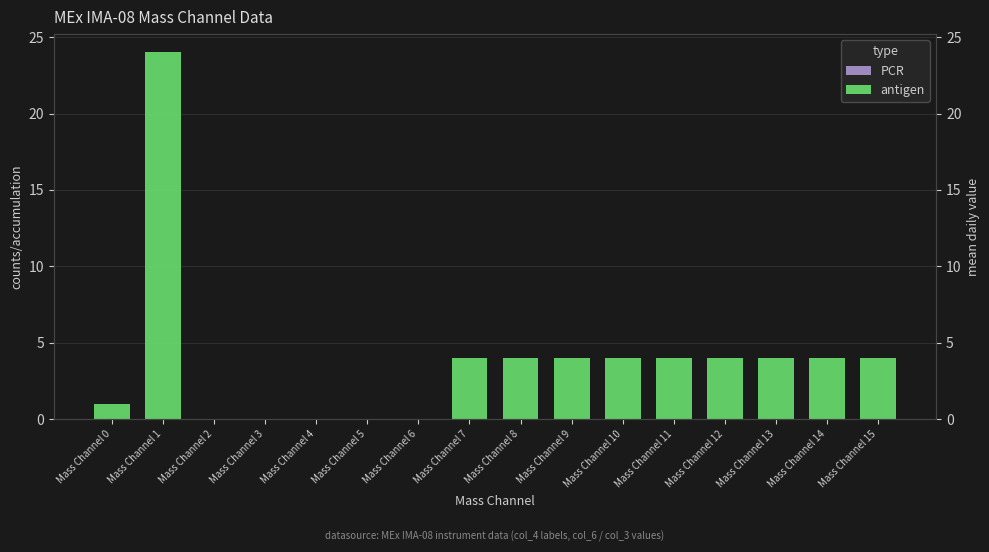

What is the highest value of the antigen series?

24